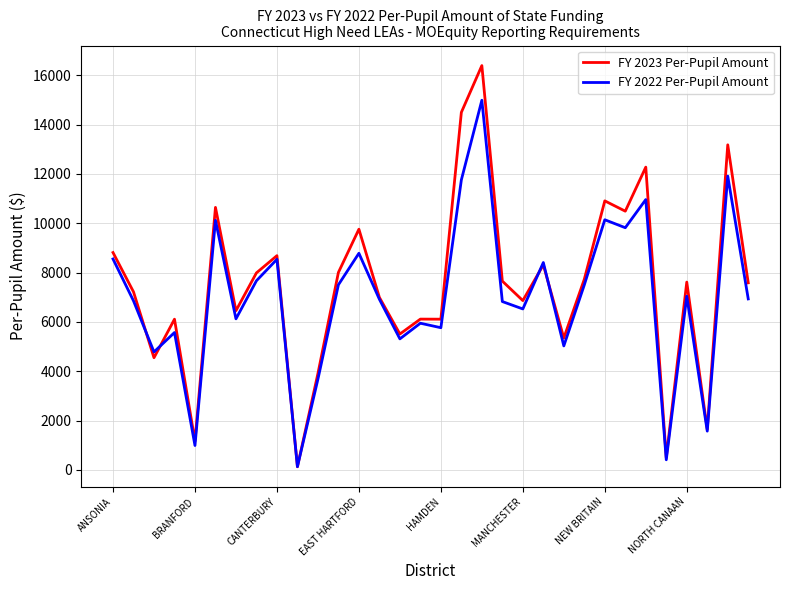

Which series has the largest range (max minus min)?

FY 2023 Per-Pupil Amount